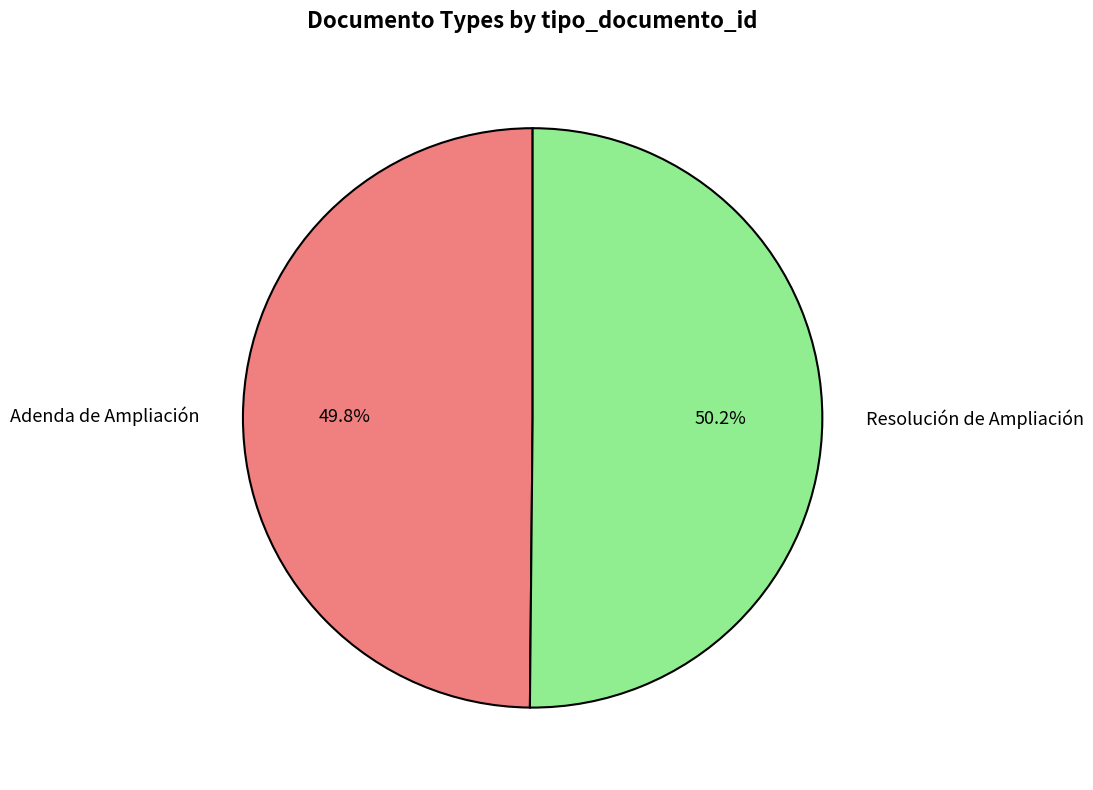

Approximately how many times larger is the value at Resolución de Ampliación compared to Adenda de Ampliación?

1.0